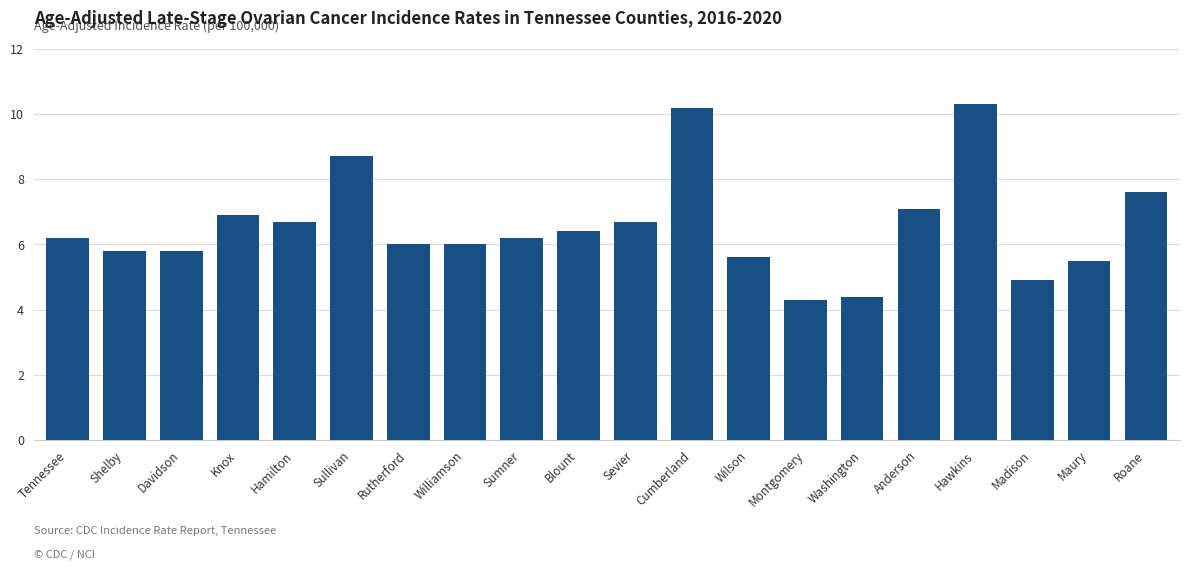

Does the chart contain stacked bars?

No